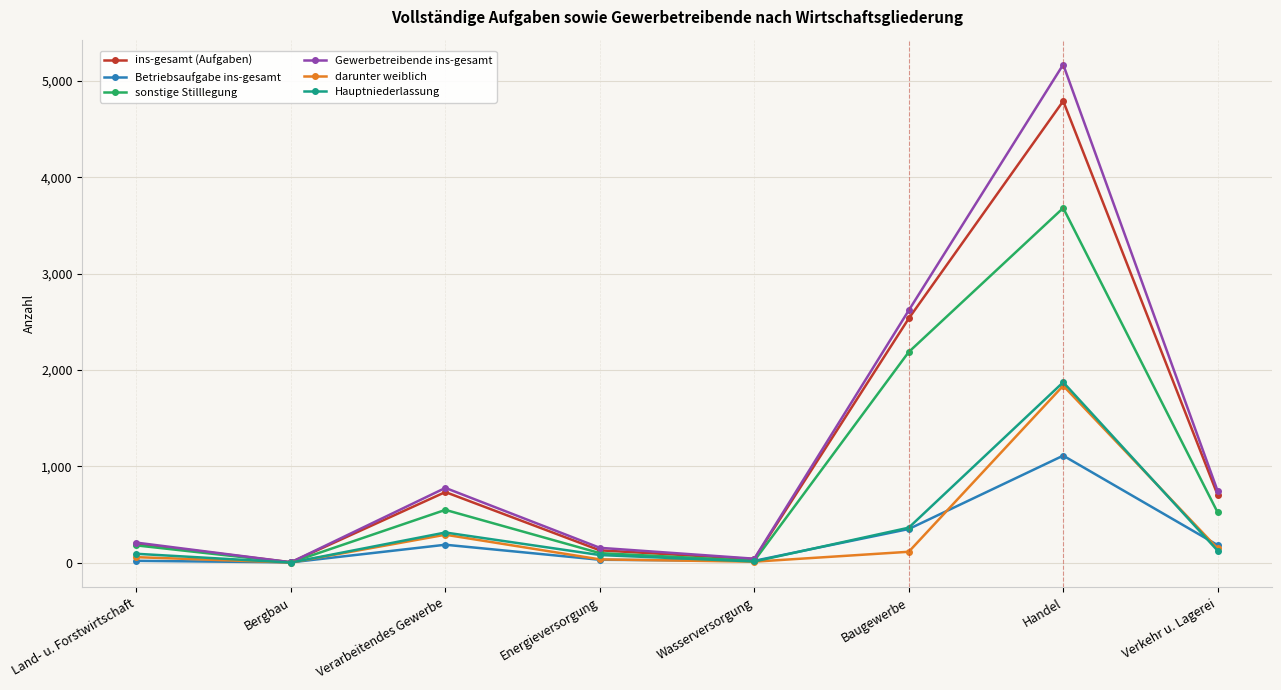

What are all the series names shown in the legend?

ins-gesamt (Aufgaben), Betriebsaufgabe ins-gesamt, sonstige Stilllegung, Gewerbetreibende ins-gesamt, darunter weiblich, Hauptniederlassung